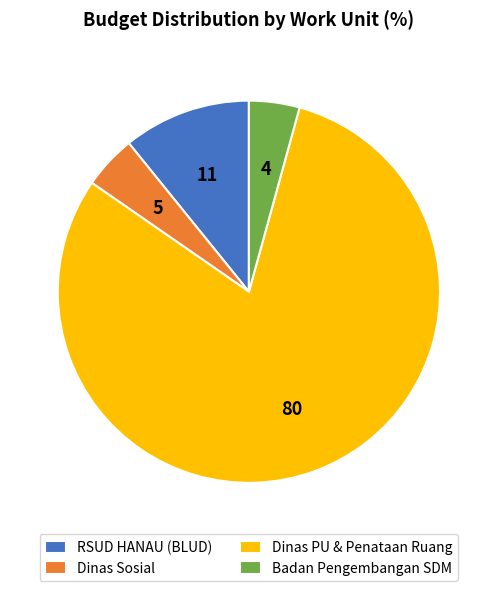

Is it true that Dinas PU & Penataan Ruang is 90% of the pie?

False